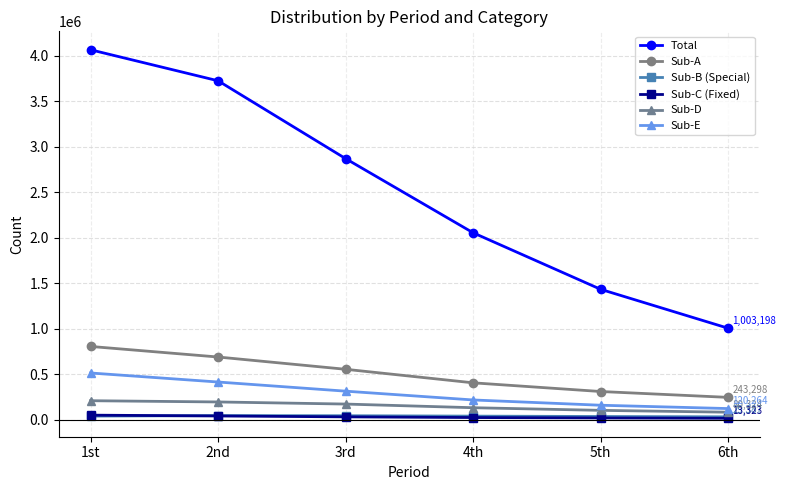

What is the minimum value shown in the chart?

13323